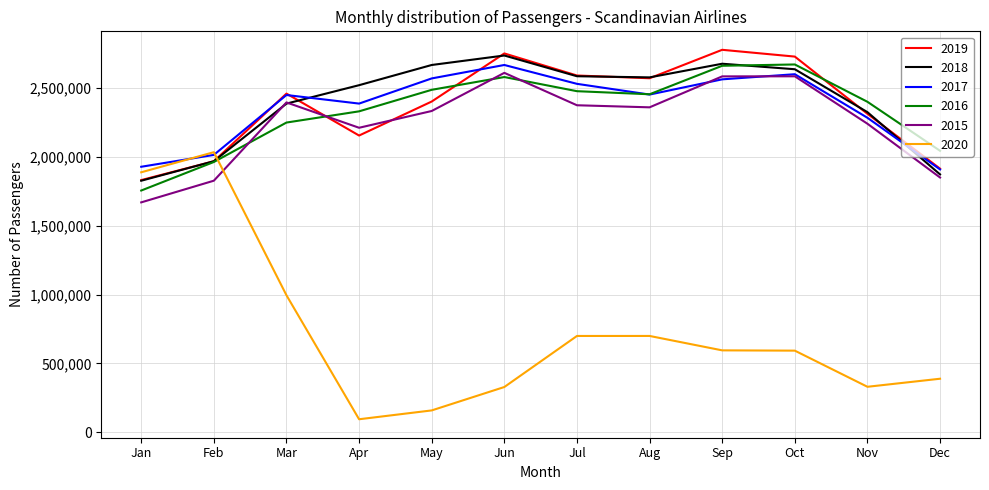

Between Nov and Dec, which series saw the biggest shift?

2018